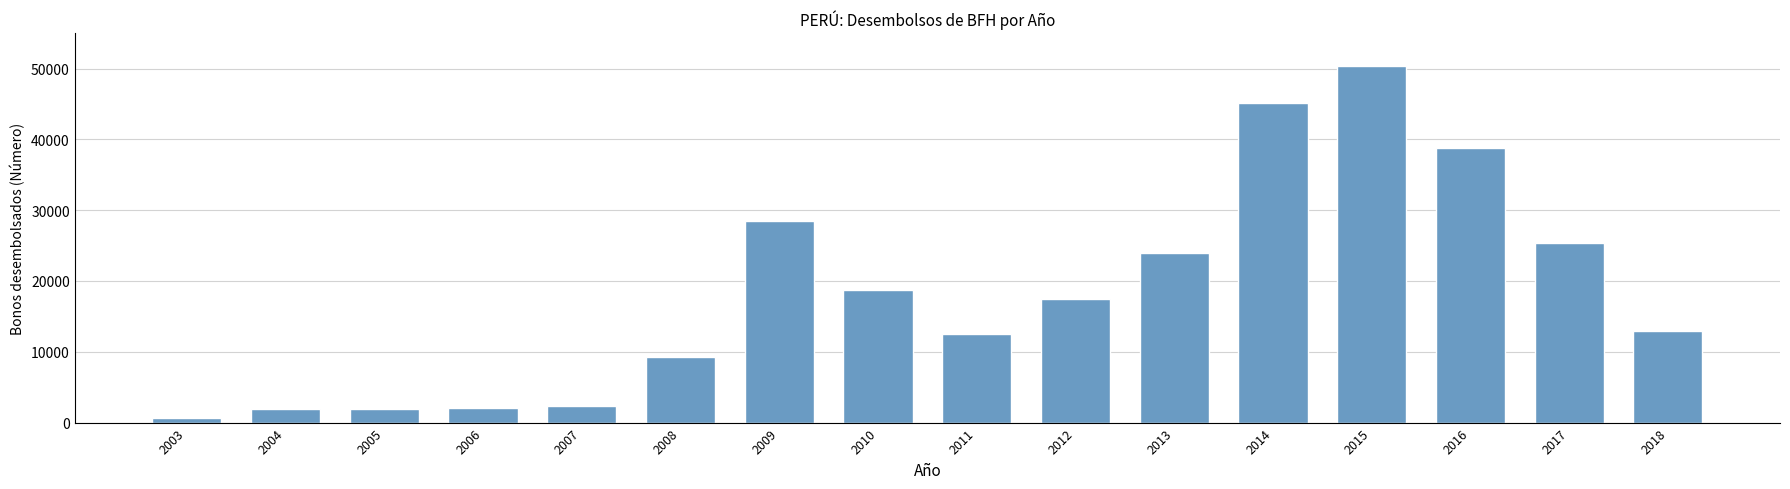

What is the sum of all values?

292012